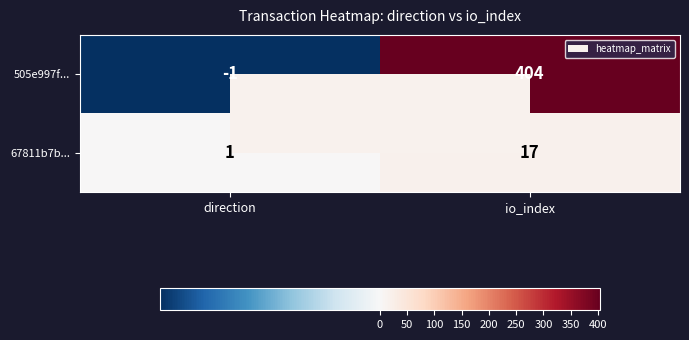

The value of 67811b7b... at io_index is 17. True or false?

True